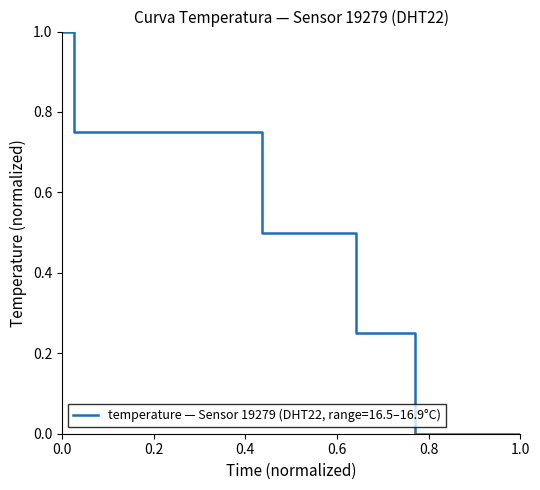

How many lines are shown in the chart?

1